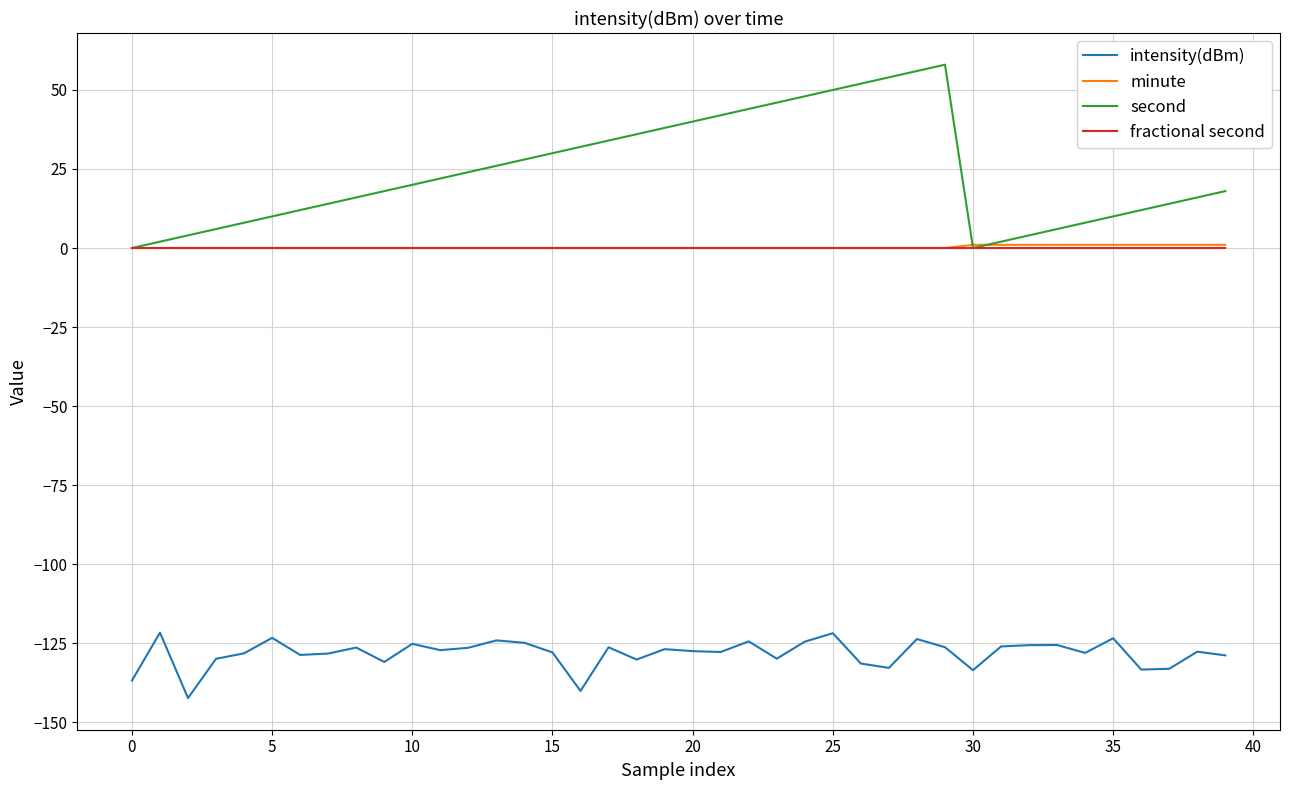

Which series has the largest range (max minus min)?

second